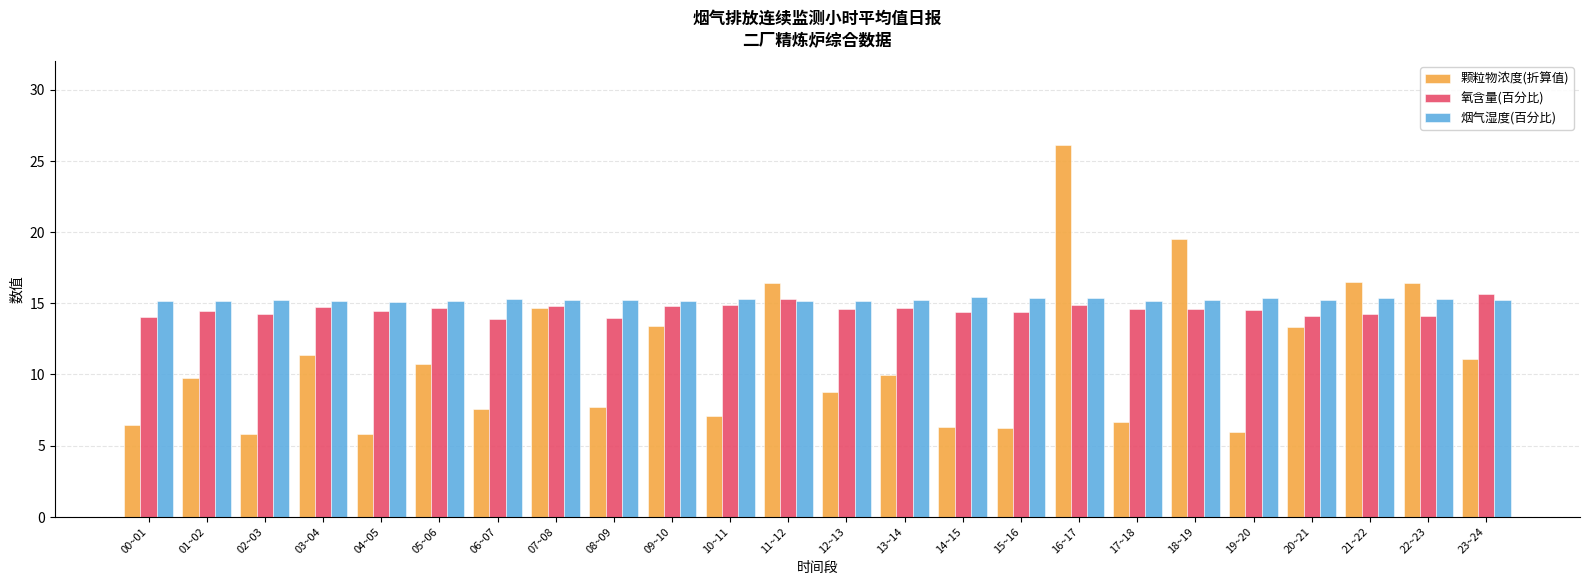

Between 21~22 and 23~24, which series saw the biggest shift?

颗粒物浓度(折算值)